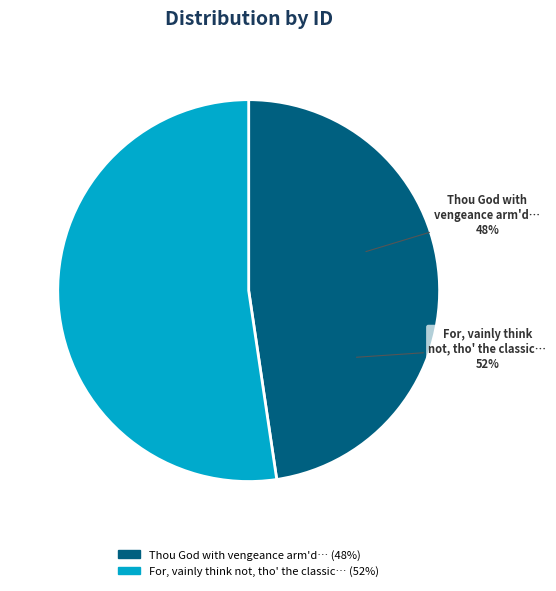

True or false: For, vainly think not, tho' the classic accounts for 52% of the total.

True